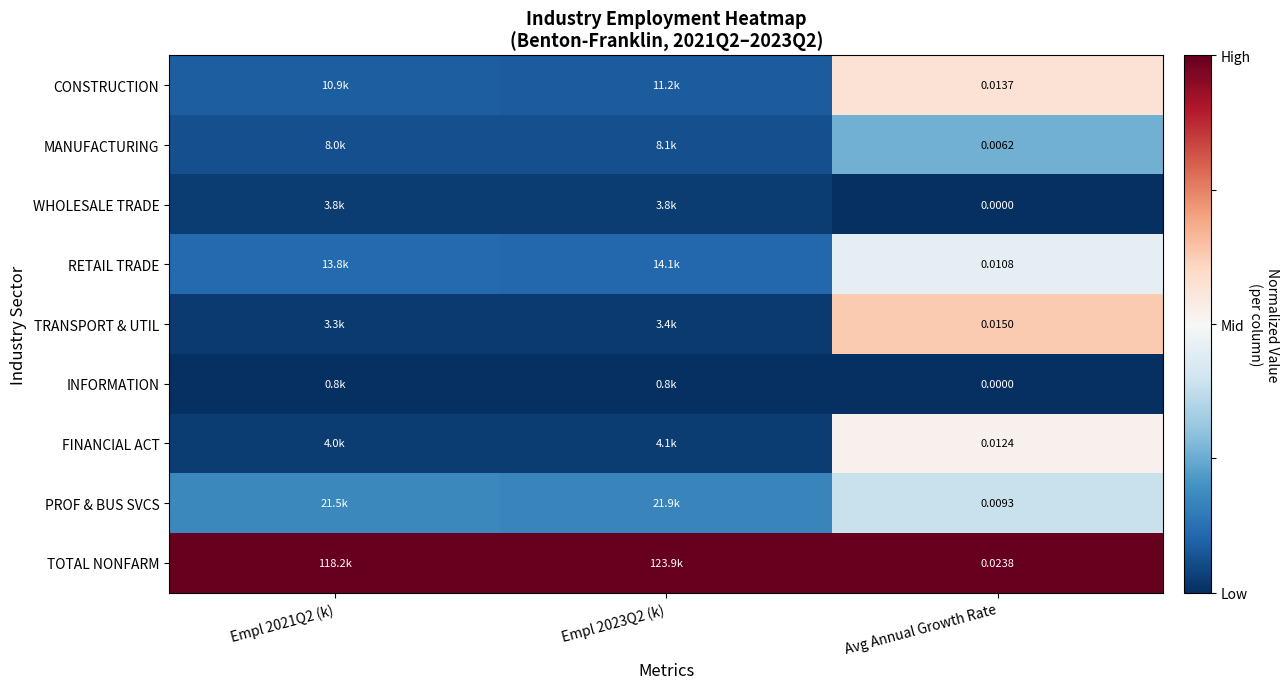

Is it true that TOTAL NONFARM equals 1.5 at Empl 2021Q2 (k)?

False